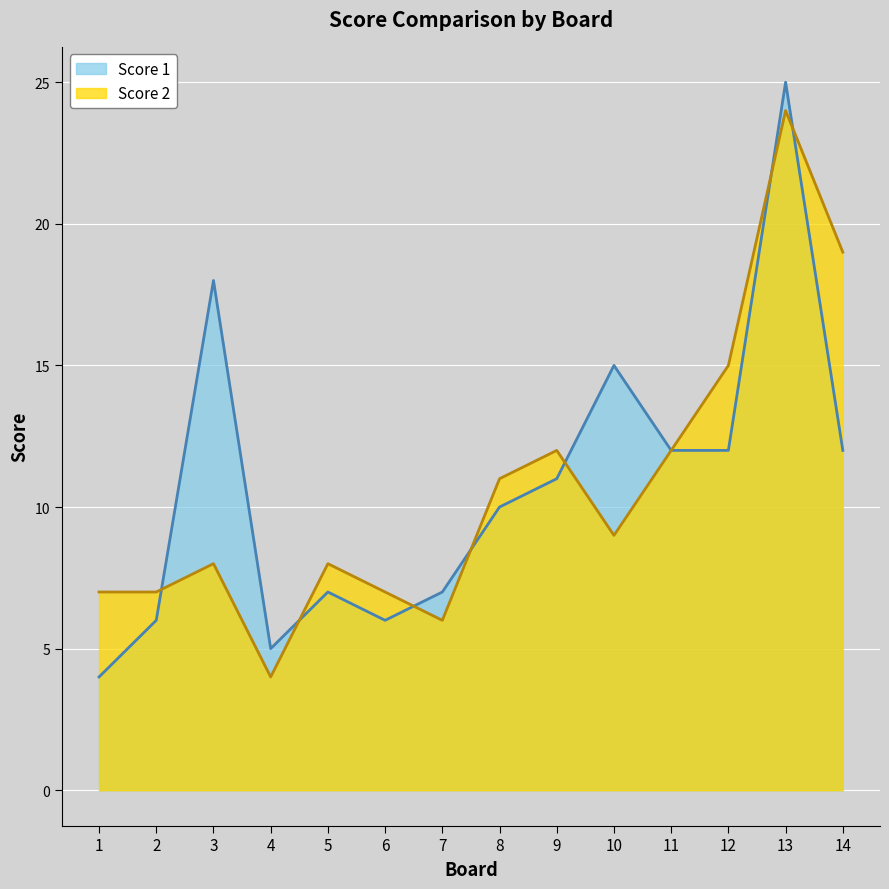

True or false: Score 1 has a value of 7 at 9.

False